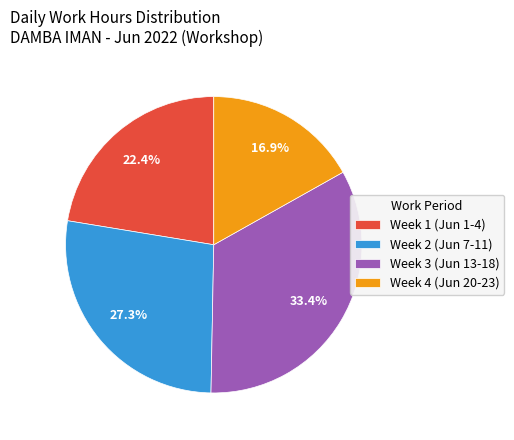

Rank the categories by value from highest to lowest.

Week 3 (Jun 13-18), Week 2 (Jun 7-11), Week 1 (Jun 1-4), Week 4 (Jun 20-23)